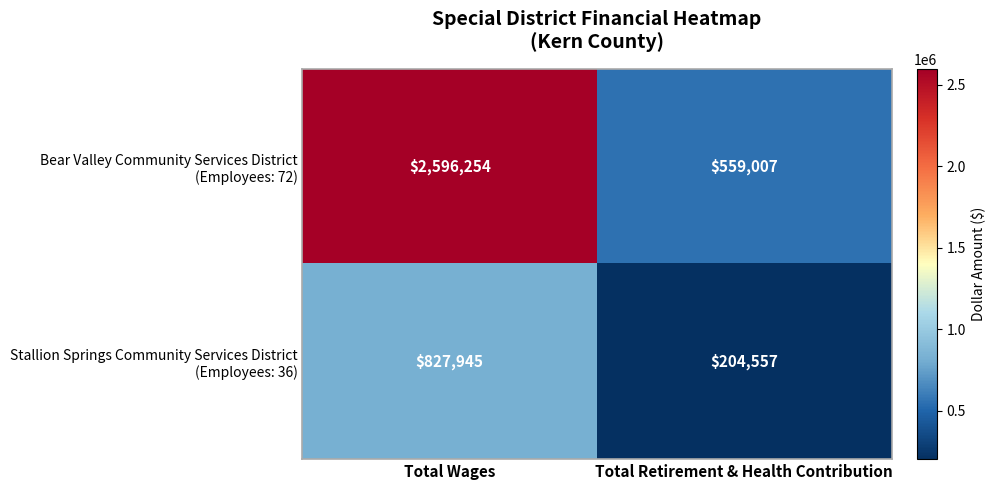

What is the total value across all series at Total Retirement & Health Contribution?

763564